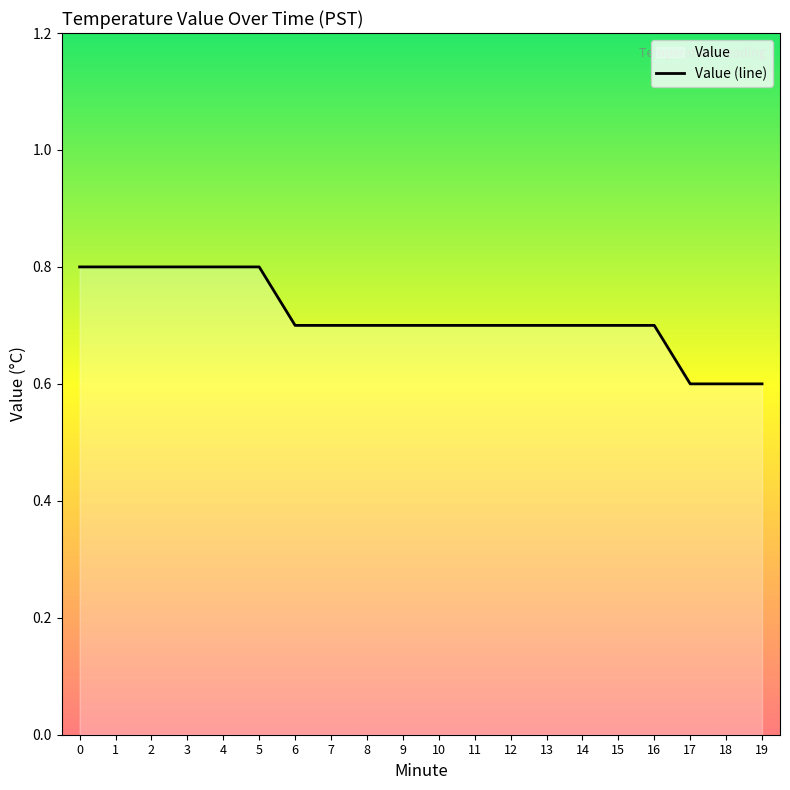

Reading right to left, list all the values displayed in this chart.

19=0.6	18=0.6	17=0.6	16=0.7	15=0.7	14=0.7	13=0.7	12=0.7	11=0.7	10=0.7	9=0.7	8=0.7	7=0.7	6=0.7	5=0.8	4=0.8	3=0.8	2=0.8	1=0.8	0=0.8